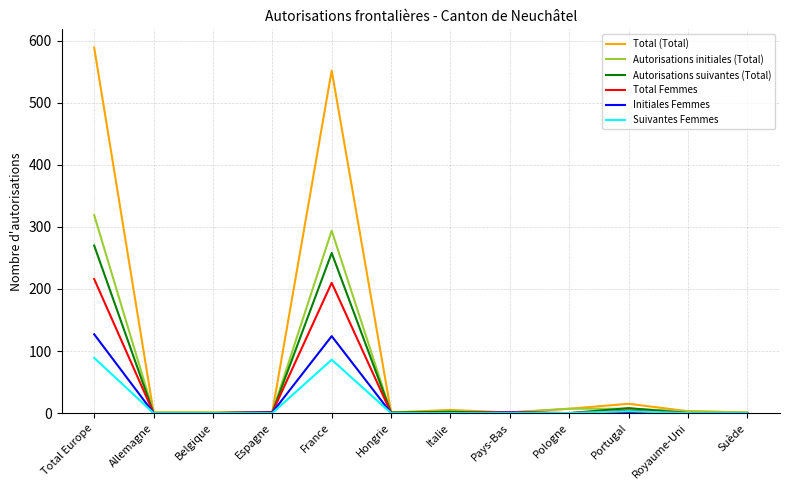

Which series changed the most between Total Europe and Espagne?

Total (Total)